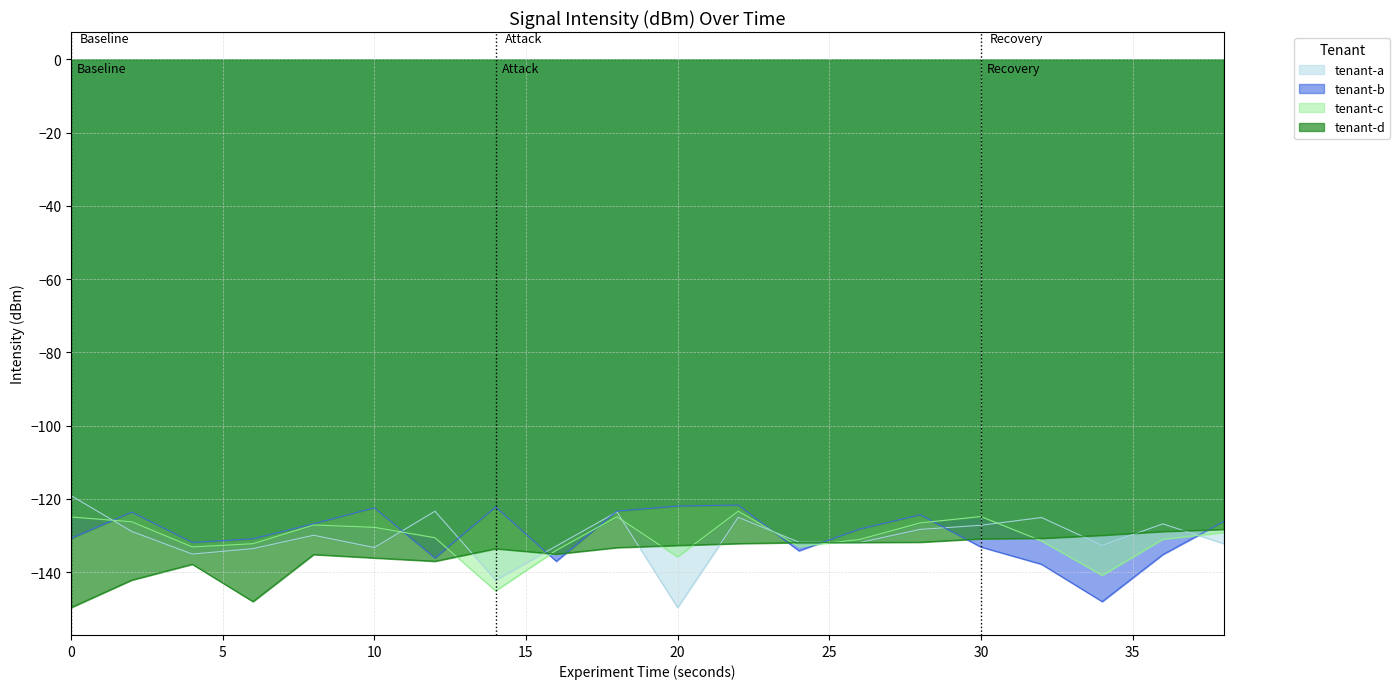

At which category does intensity_avg reach its first local valley?

4